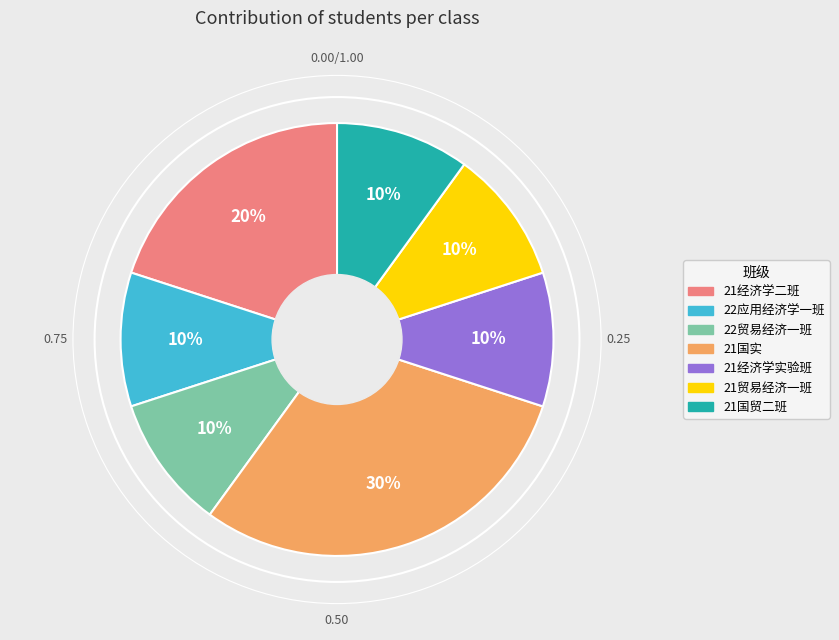

Which category has the biggest portion of the pie?

21国实